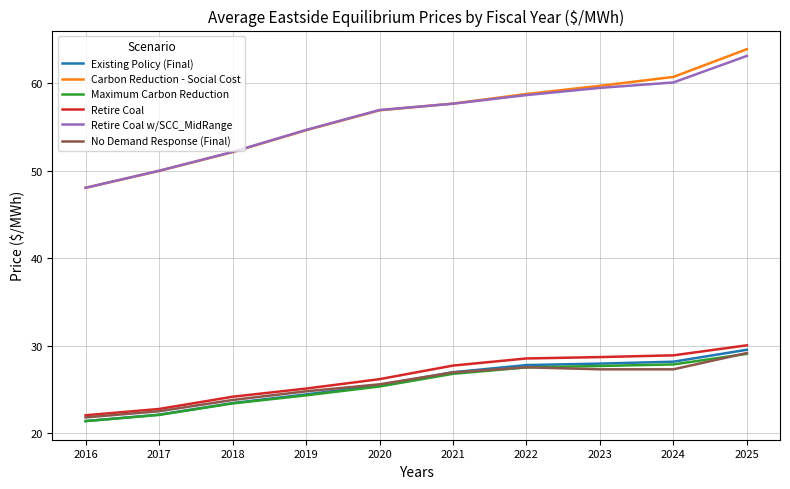

What is the average value of the Maximum Carbon Reduction series?

25.5